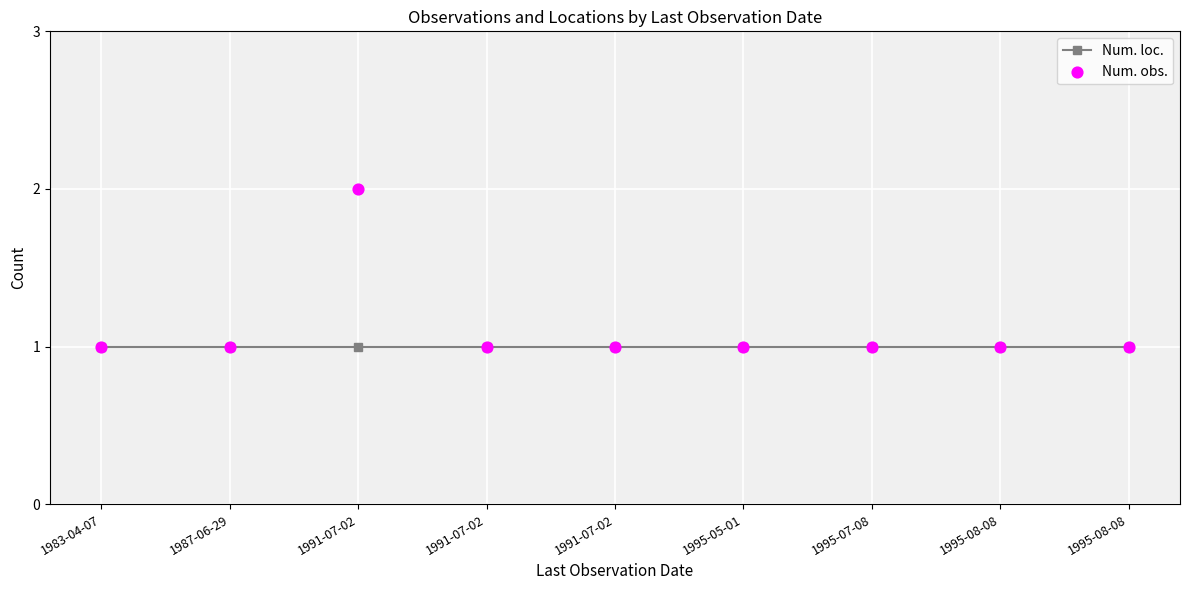

Is the value of Num. loc. at 1995-05-01 greater than the value of Num. obs. at 1991-07-02?

No